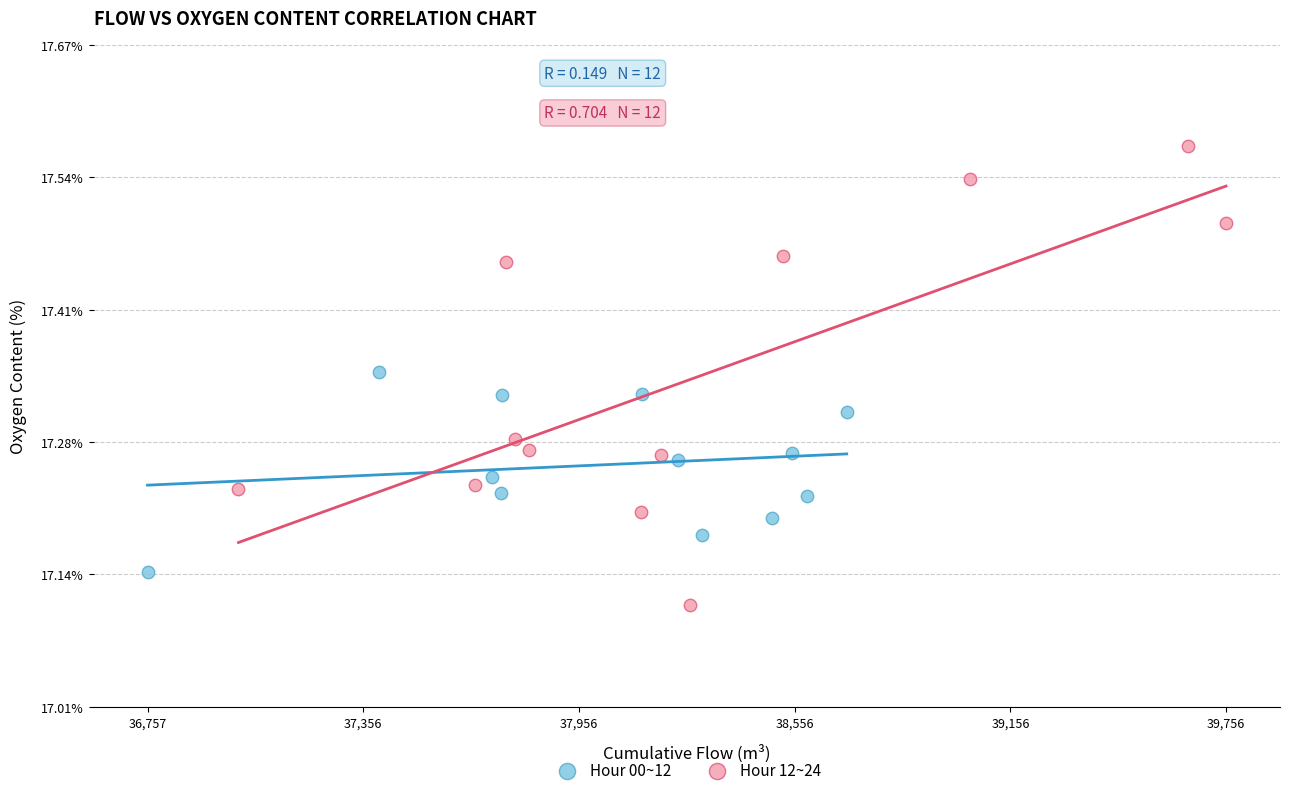

Which series reaches the minimum Y coordinate?

Hour 12~24